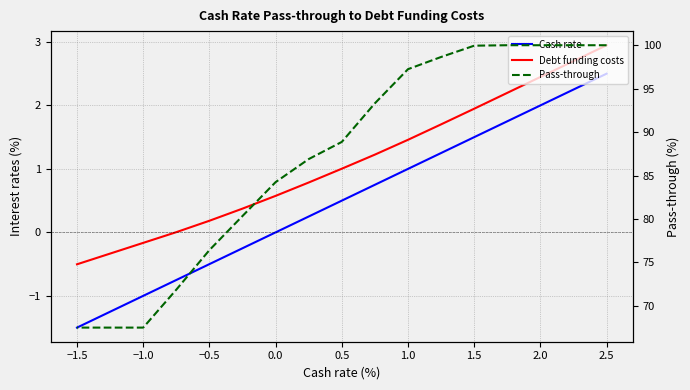

True or false: Pass-through has more than 2 points higher than both neighbors.

False